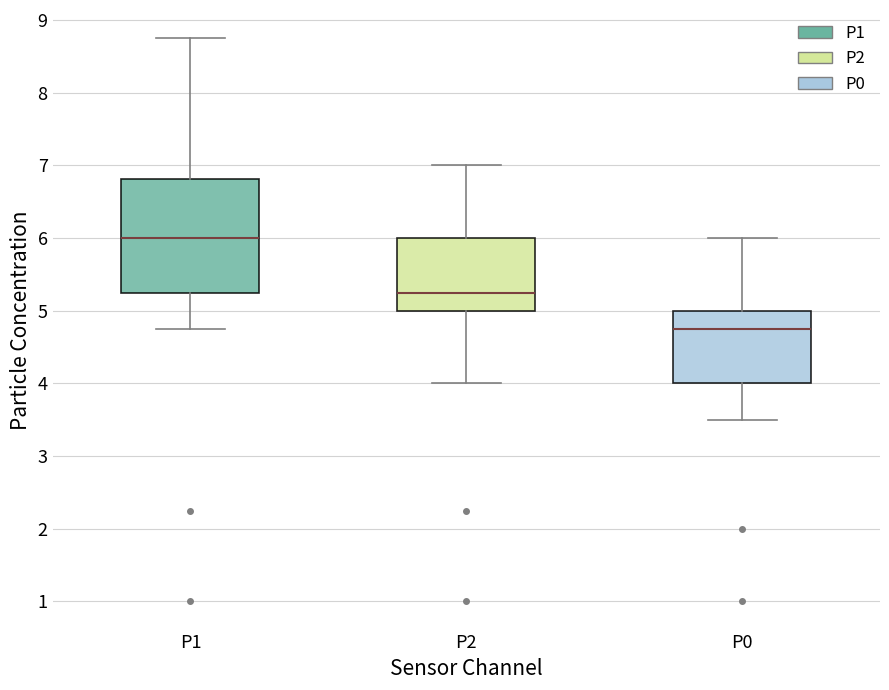

Comparing the boxes themselves (not the whiskers), which one is the tallest?

P1